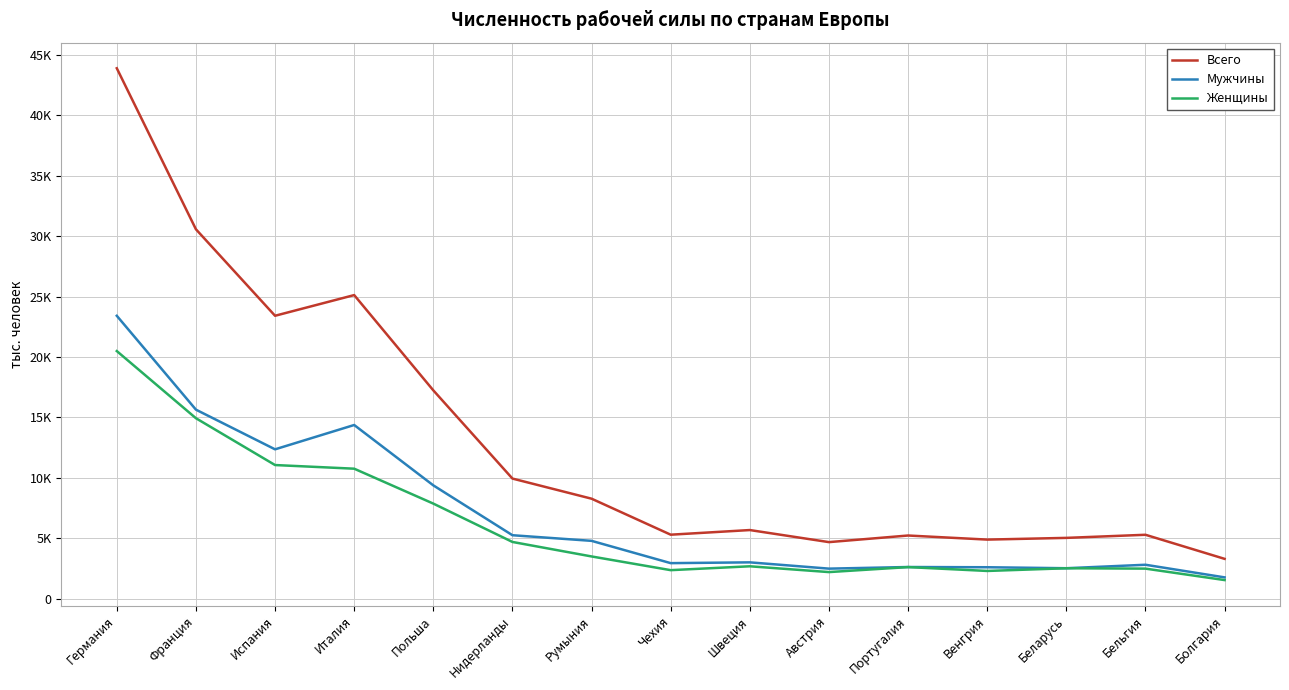

Reading left to right, what are all the values shown in this chart?

Всего: Германия=43905	Франция=30576	Испания=23415	Италия=25127	Польша=17240	Нидерланды=9937	Румыния=8271	Чехия=5291	Швеция=5675	Австрия=4676	Португалия=5223	Венгрия=4885	Беларусь=5027	Бельгия=5284	Болгария=3291
Мужчины: Германия=23413	Франция=15643	Испания=12358	Италия=14372	Польша=9375	Нидерланды=5247	Румыния=4781	Чехия=2936	Швеция=3001	Австрия=2481	Португалия=2615	Венгрия=2596	Беларусь=2515	Бельгия=2802	Болгария=1757
Женщины: Германия=20493	Франция=14933	Испания=11057	Италия=10755	Польша=7865	Нидерланды=4690	Румыния=3490	Чехия=2355	Швеция=2675	Австрия=2195	Португалия=2608	Венгрия=2289	Беларусь=2512	Бельгия=2482	Болгария=1534